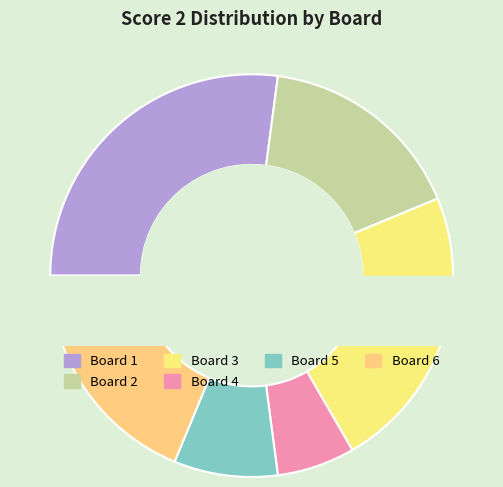

Between Board 6 and Board 4, which is larger?

Board 6